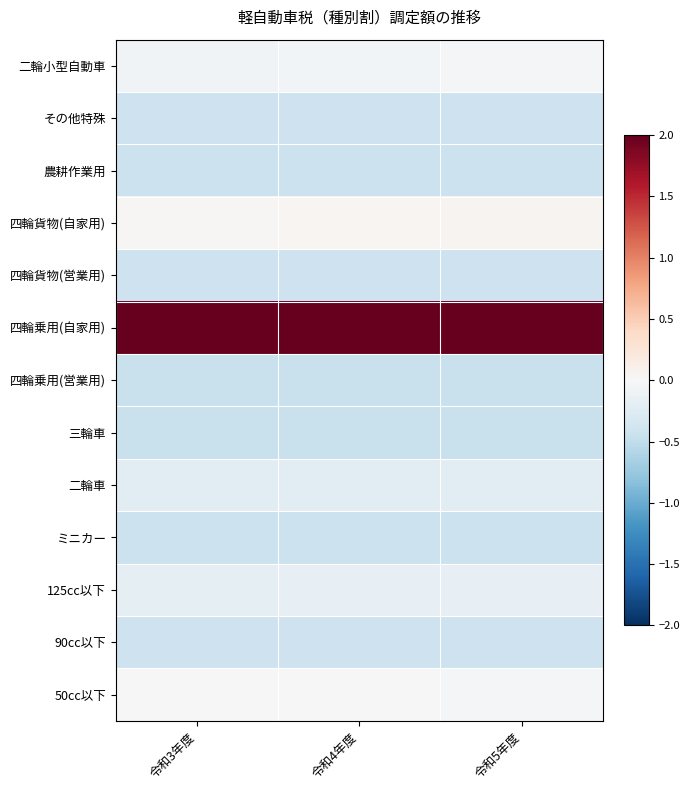

Reading left to right, extract all data points from this chart.

50cc以下: 令和3年度=-0.0	令和4年度=-0.0	令和5年度=-0.0
90cc以下: 令和3年度=-0.4	令和4年度=-0.4	令和5年度=-0.4
125cc以下: 令和3年度=-0.2	令和4年度=-0.2	令和5年度=-0.2
ミニカー: 令和3年度=-0.4	令和4年度=-0.4	令和5年度=-0.4
二輪車: 令和3年度=-0.2	令和4年度=-0.2	令和5年度=-0.2
三輪車: 令和3年度=-0.4	令和4年度=-0.4	令和5年度=-0.4
四輪乗用(営業用): 令和3年度=-0.4	令和4年度=-0.4	令和5年度=-0.4
四輪乗用(自家用): 令和3年度=3.2	令和4年度=3.4	令和5年度=3.6
四輪貨物(営業用): 令和3年度=-0.4	令和4年度=-0.4	令和5年度=-0.4
四輪貨物(自家用): 令和3年度=0.0	令和4年度=0.0	令和5年度=0.1
農耕作業用: 令和3年度=-0.4	令和4年度=-0.4	令和5年度=-0.4
その他特殊: 令和3年度=-0.4	令和4年度=-0.4	令和5年度=-0.4
二輪小型自動車: 令和3年度=-0.1	令和4年度=-0.1	令和5年度=-0.0